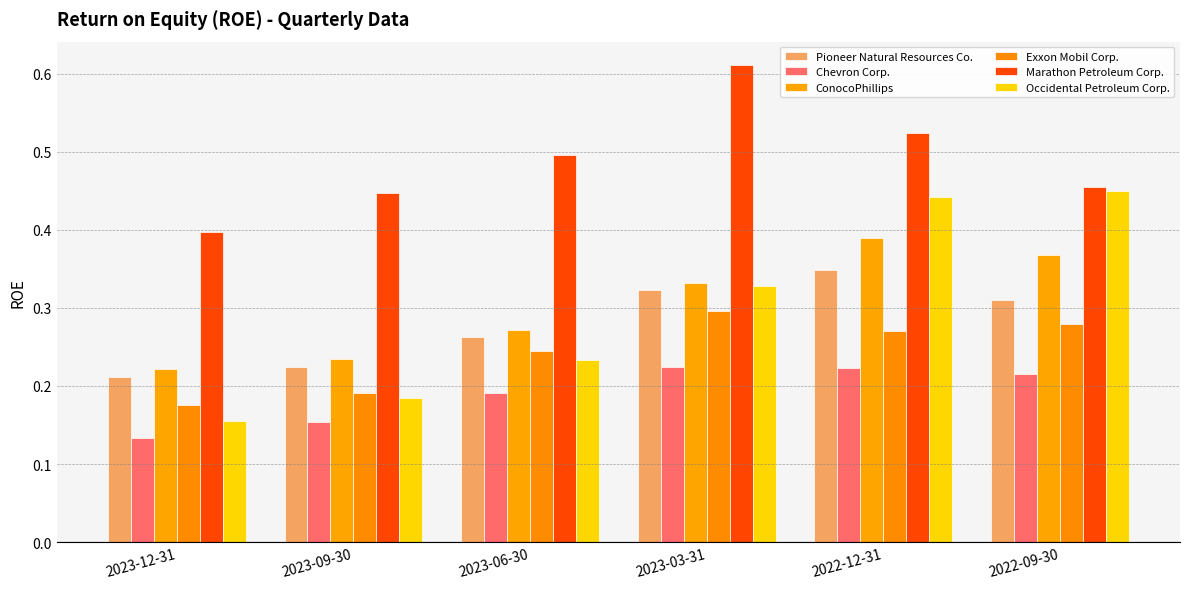

Count the Chevron Corp. values in the range 0 to 1.

6